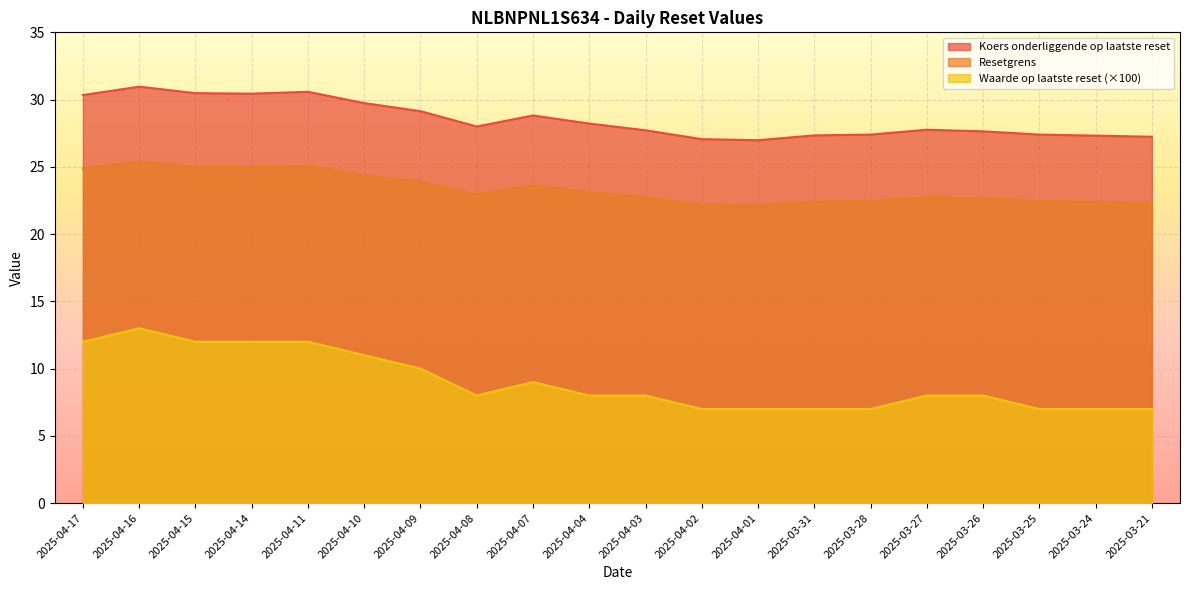

What is the value of the Koers onderliggende op laatste reset point at the 15th from the left?

27.4